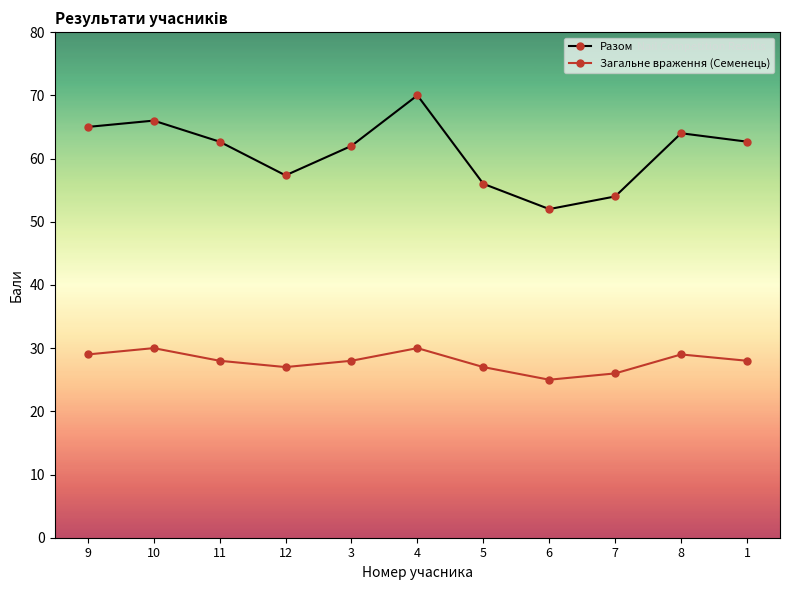

At 6, list the series in order from smallest to largest.

Загальне враження (Семенець), Разом